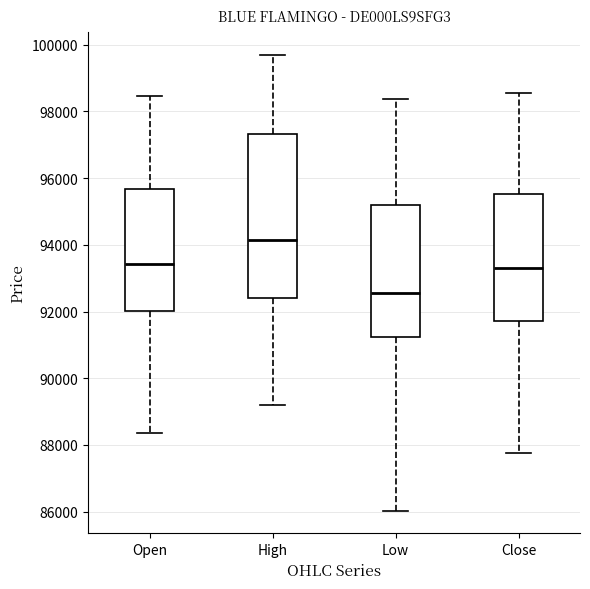

Comparing the boxes themselves (not the whiskers), which one is the tallest?

High